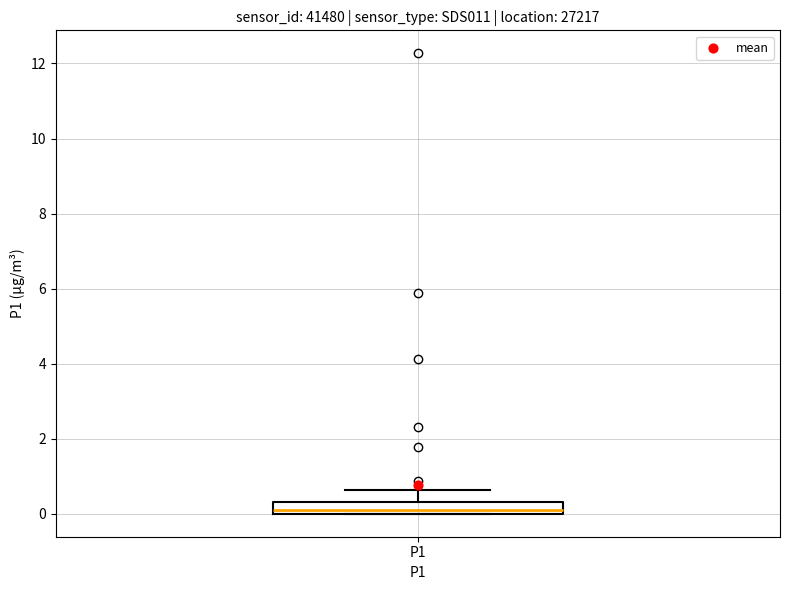

Where does the upper whisker of the box for P1 end on the y-axis? The values are not printed on the chart, so give them approximately, as read against the axis.

0.6